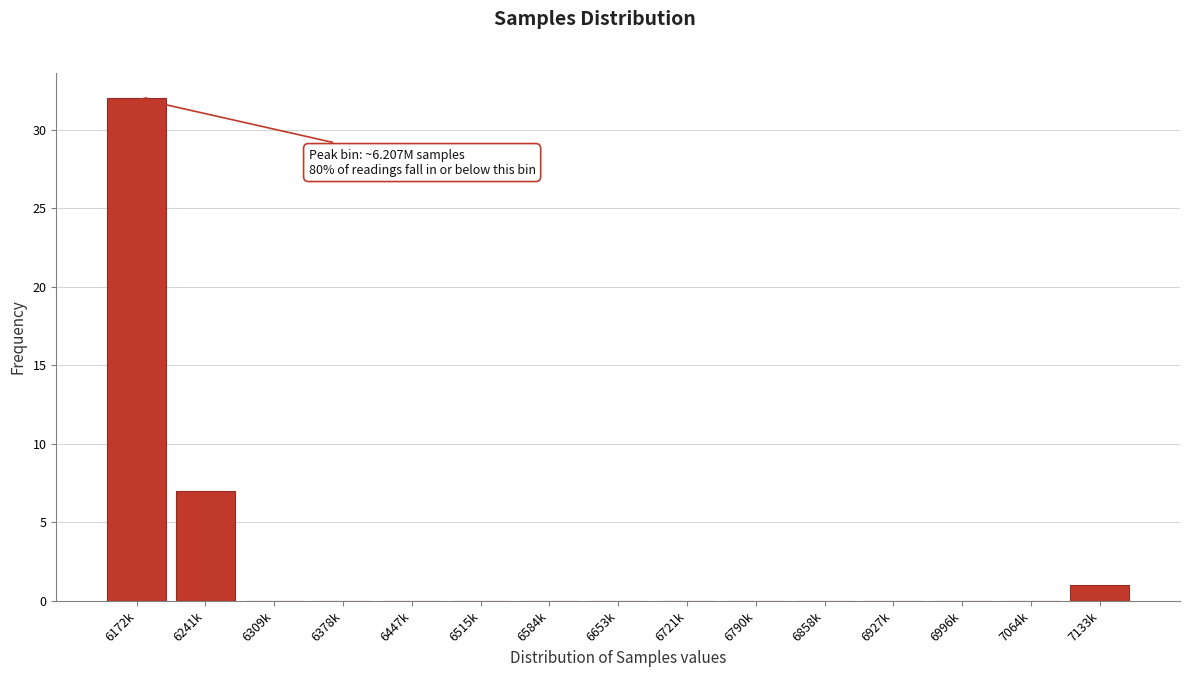

Reading right to left, transcribe all the data shown in this chart.

7133k=1	7064k=0	6996k=0	6927k=0	6858k=0	6790k=0	6721k=0	6653k=0	6584k=0	6515k=0	6447k=0	6378k=0	6309k=0	6241k=7	6172k=32